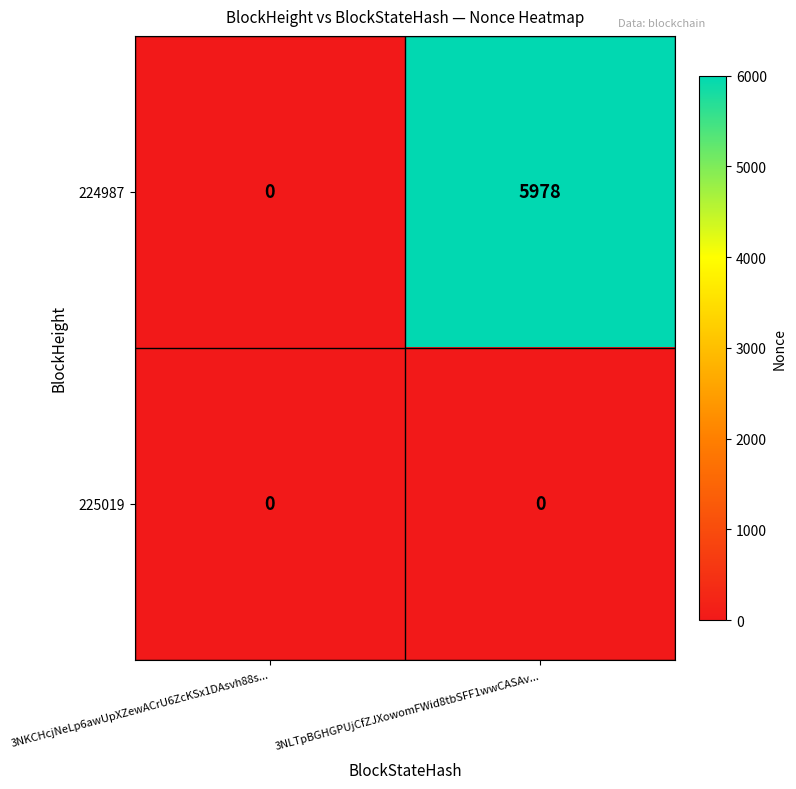

Which series has the largest total across all categories?

224987